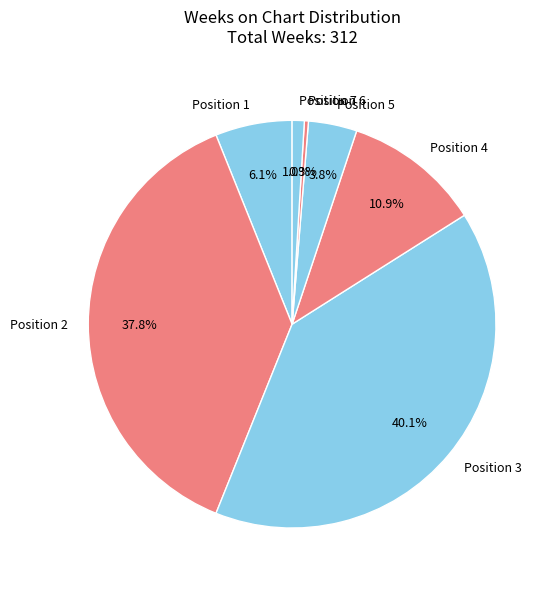

Rank the categories by value from lowest to highest.

Position 6, Position 7, Position 5, Position 1, Position 4, Position 2, Position 3